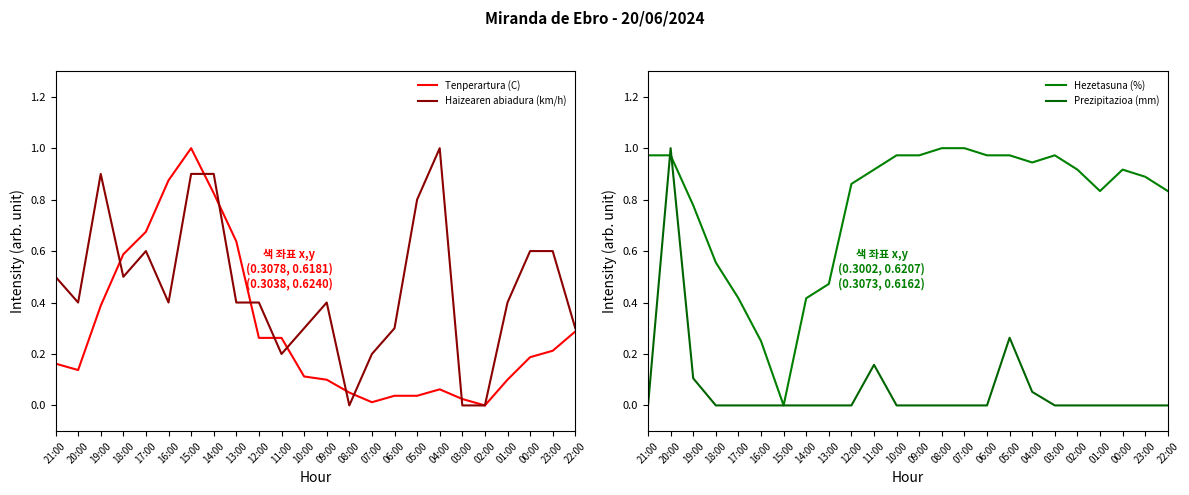

List the labels in order of Haizearen abiadura (km/h) value, largest first.

04:00, 19:00, 15:00, 14:00, 05:00, 17:00, 00:00, 23:00, 21:00, 18:00, 20:00, 16:00, 13:00, 12:00, 09:00, 01:00, 10:00, 06:00, 22:00, 11:00, 07:00, 08:00, 03:00, 02:00